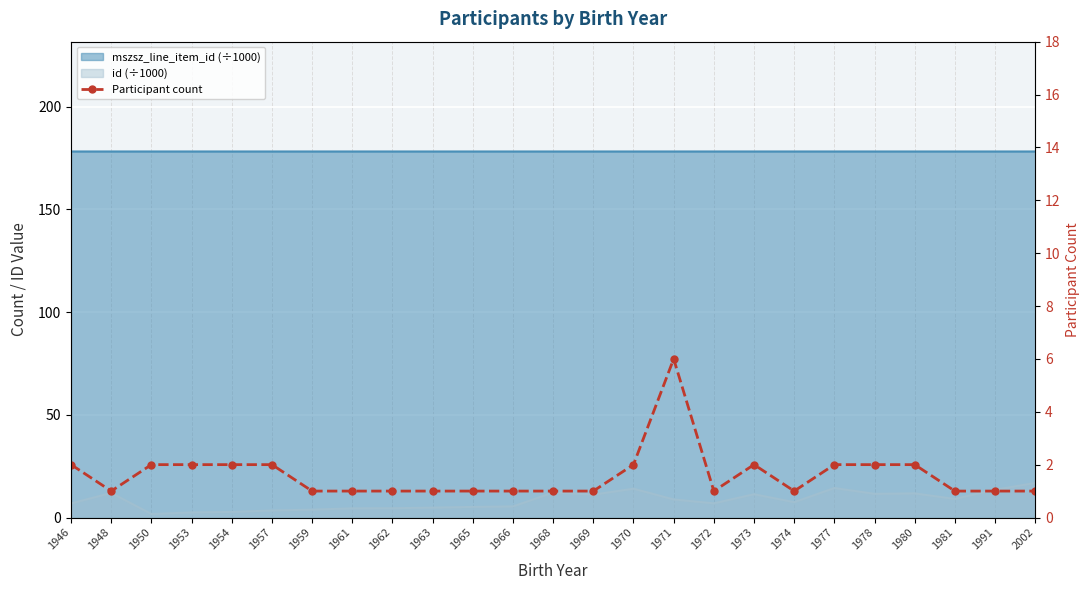

True or false: the data shows 3 at 1946.

False